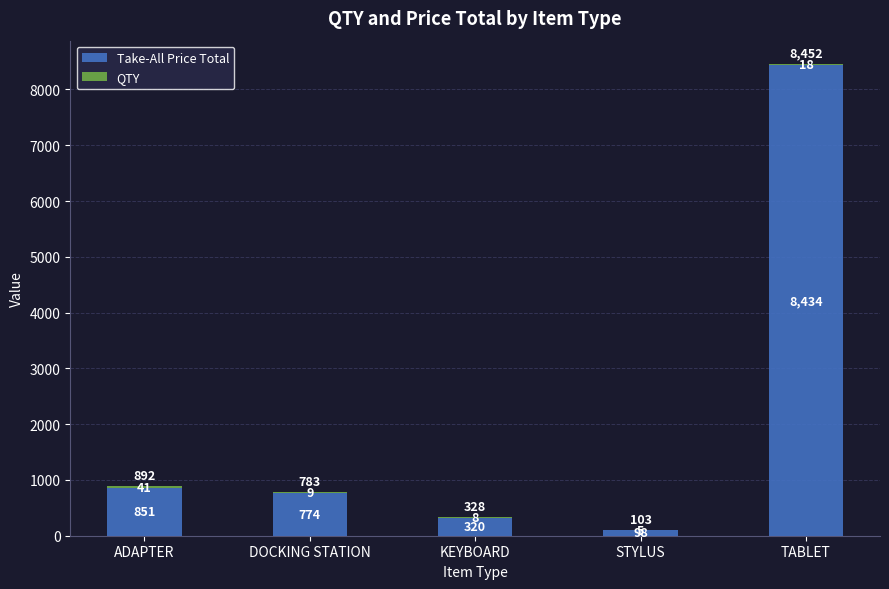

True or false: Take-All Price Total has a value of 98.0 at STYLUS.

True